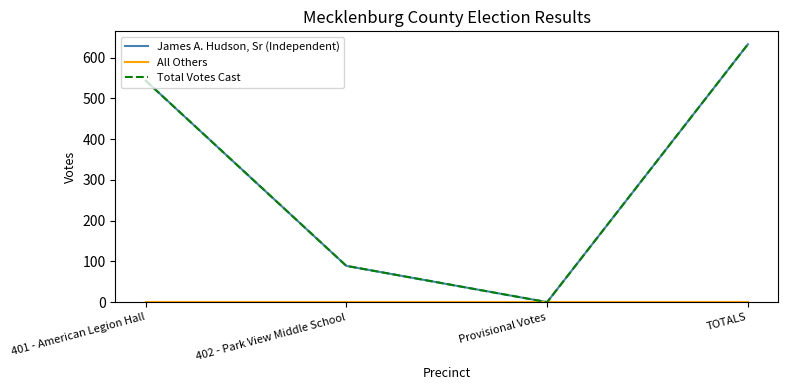

What is the spread (max minus min) of values at TOTALS?

633